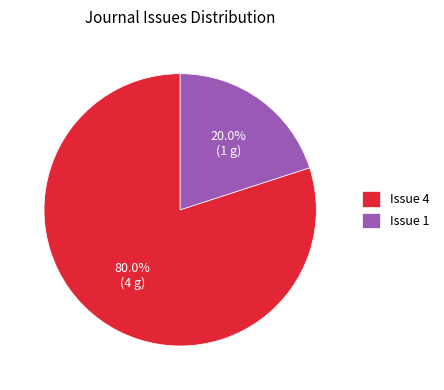

Count the number of slices in the pie.

2